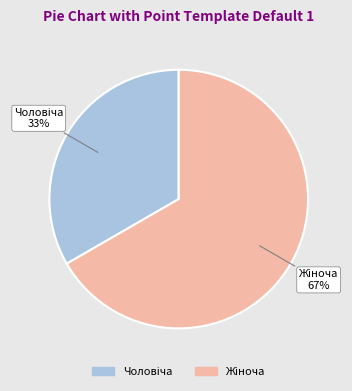

Is there any slice that represents more than half of the pie?

Yes